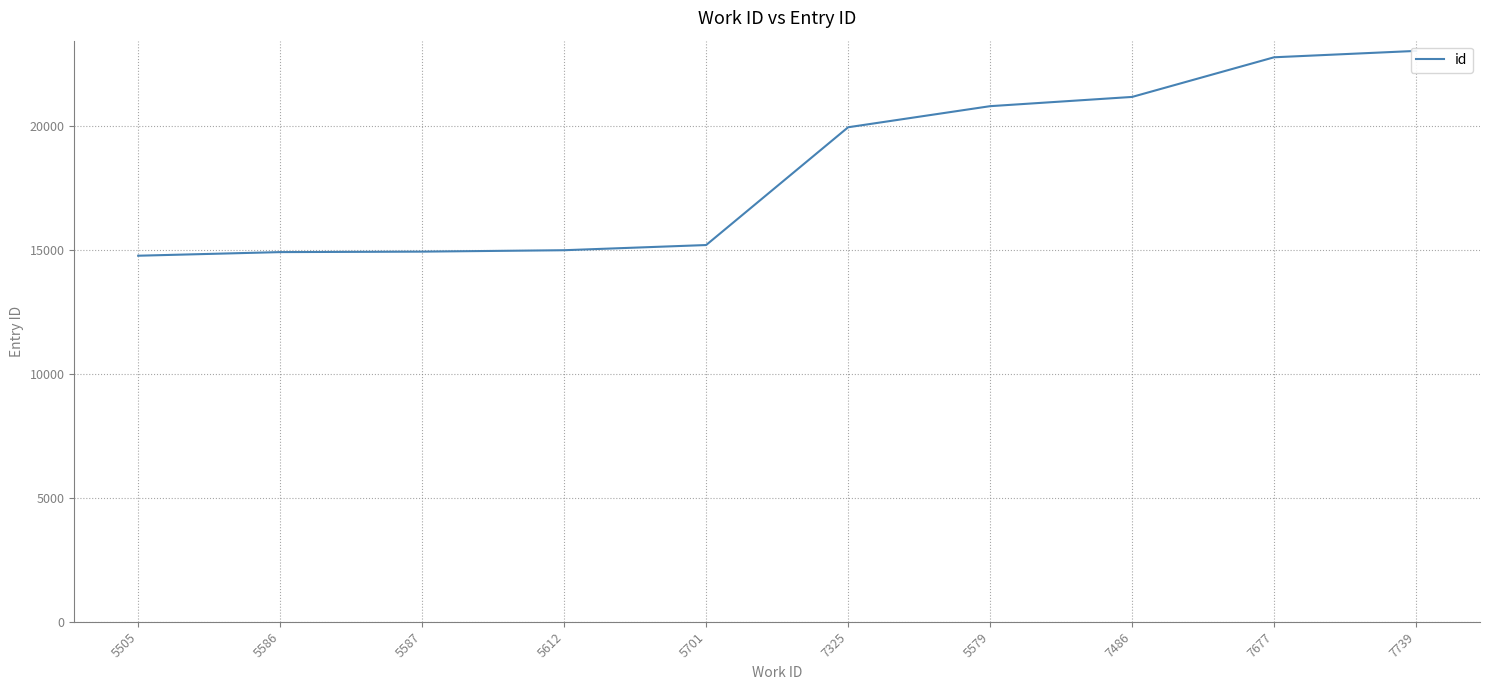

Where does the data first go above 19954?

5579